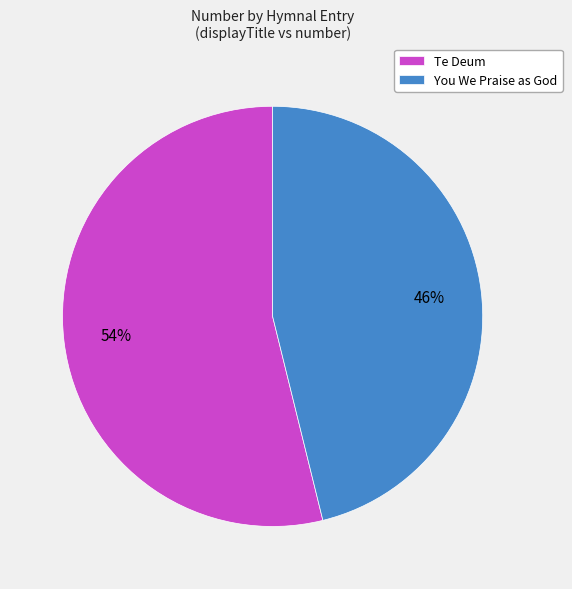

To the nearest percent, what is the average slice percentage?

50%